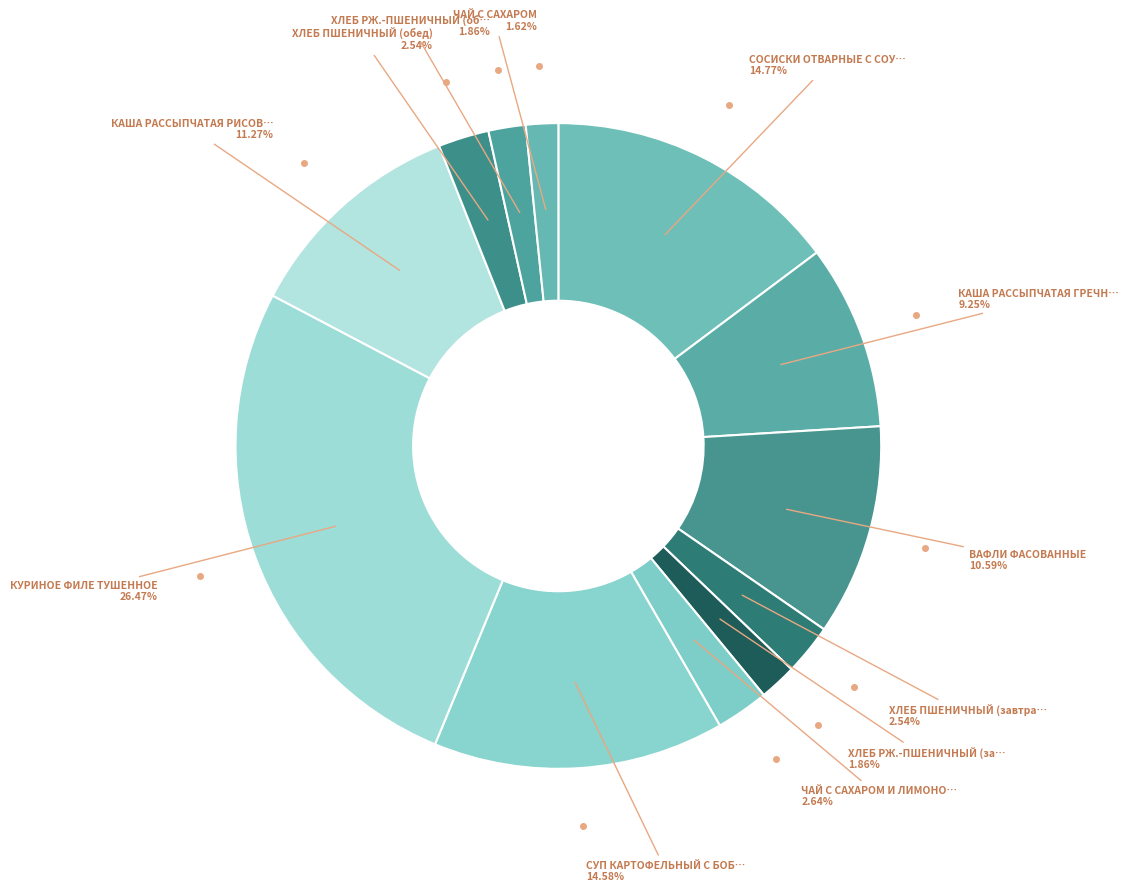

Which slice is the smallest?

ЧАЙ С САХАРОМ